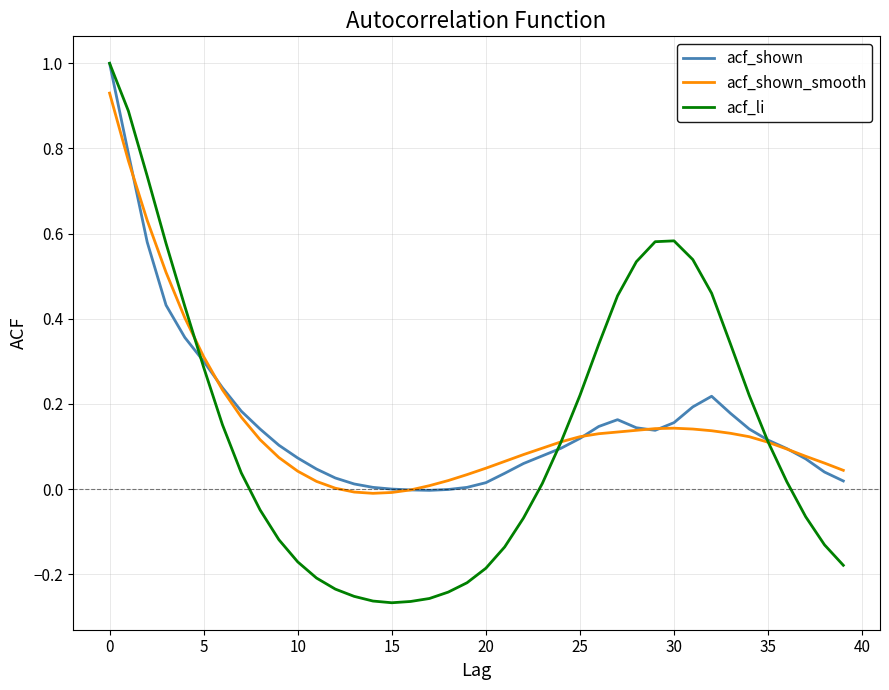

Which series has the largest range (max minus min)?

acf_li